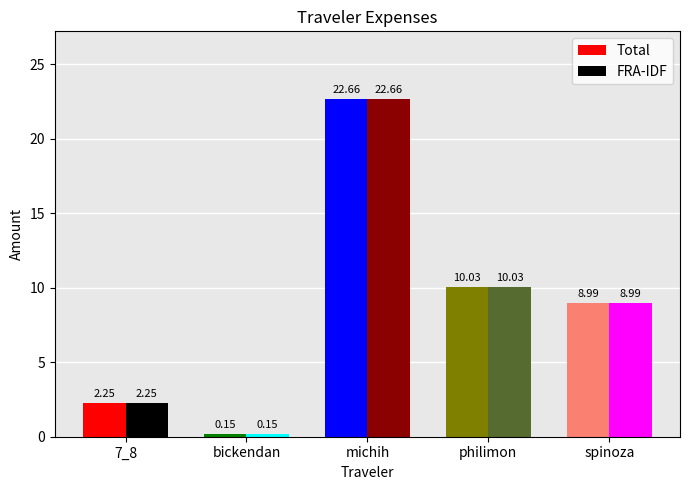

How many values in the Total series exceed 8?

3